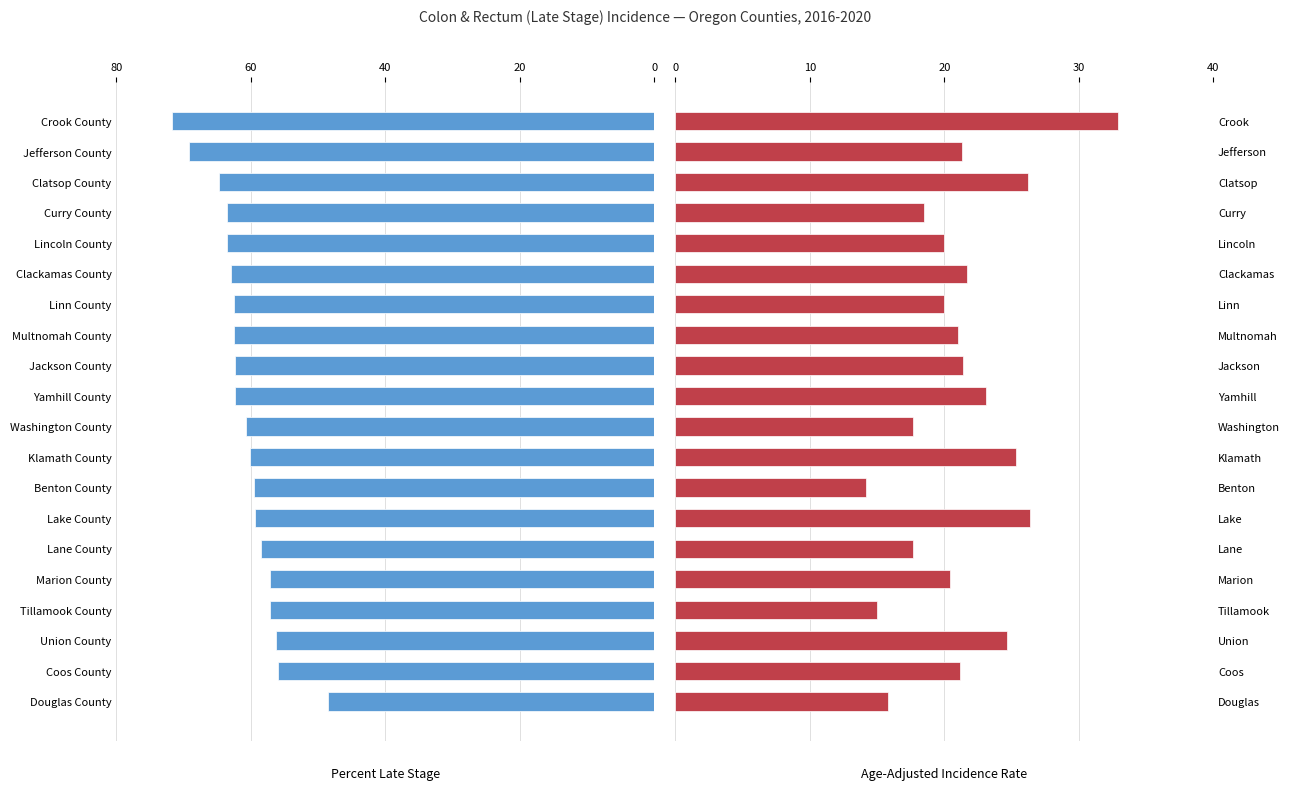

What is the difference between the highest and lowest values at 10?

43.0